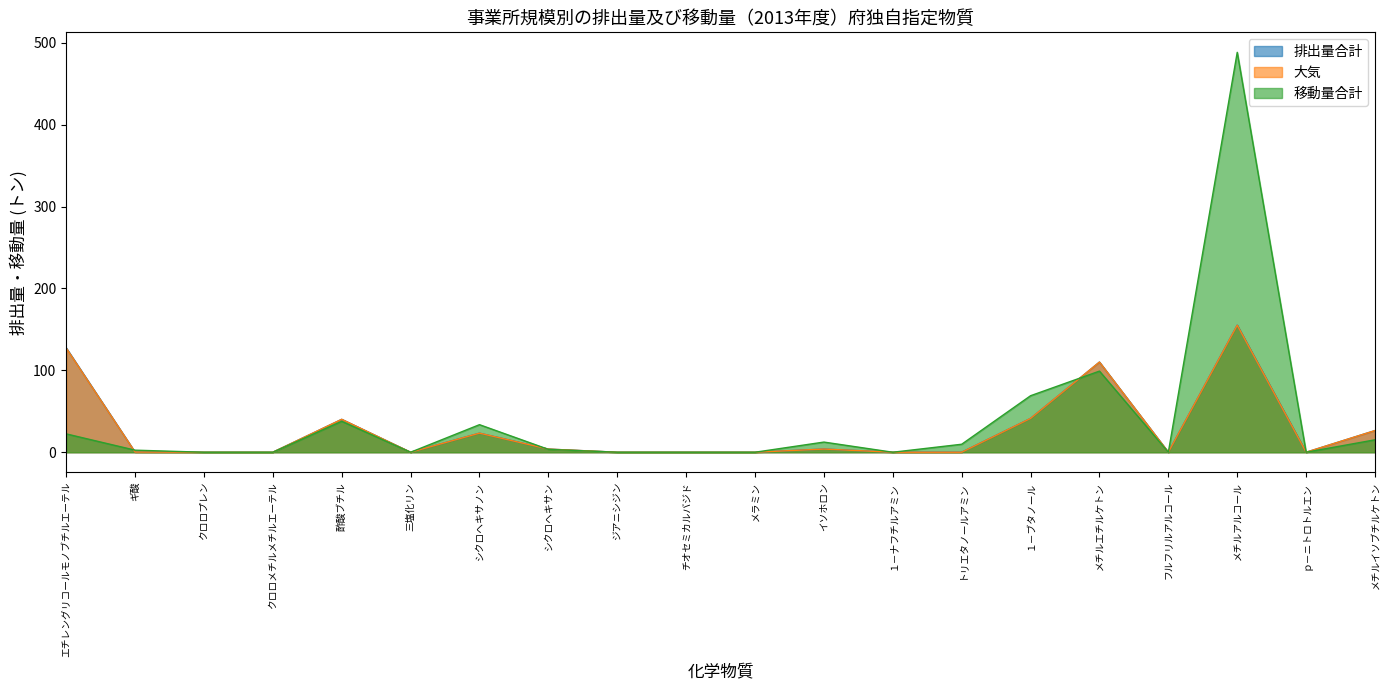

What is the label of the 14th point from the left?

トリエタノールアミン